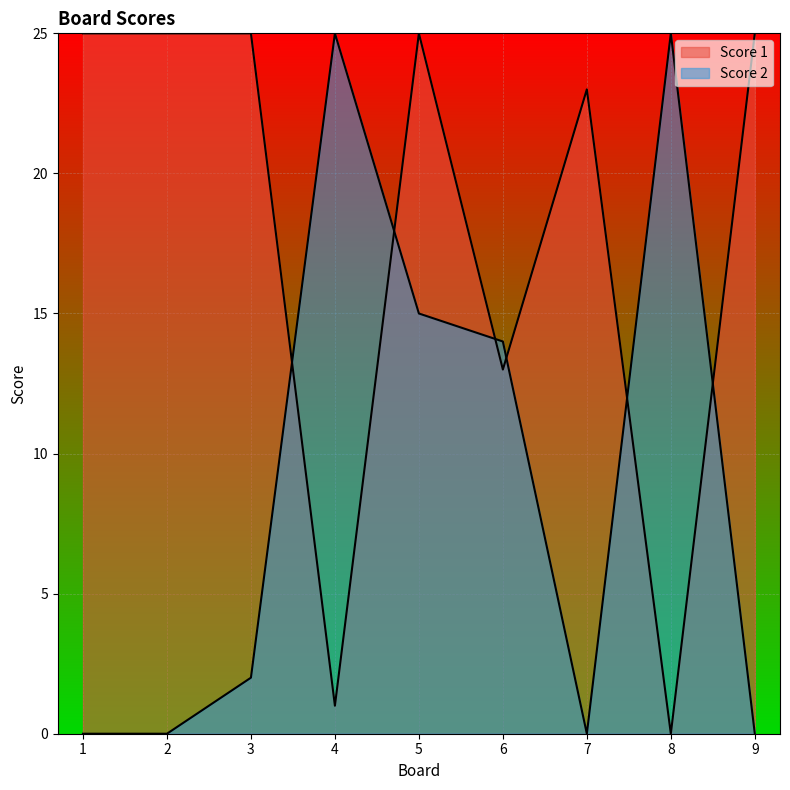

What is the difference between the maximum and minimum values in the Score 2 series?

25